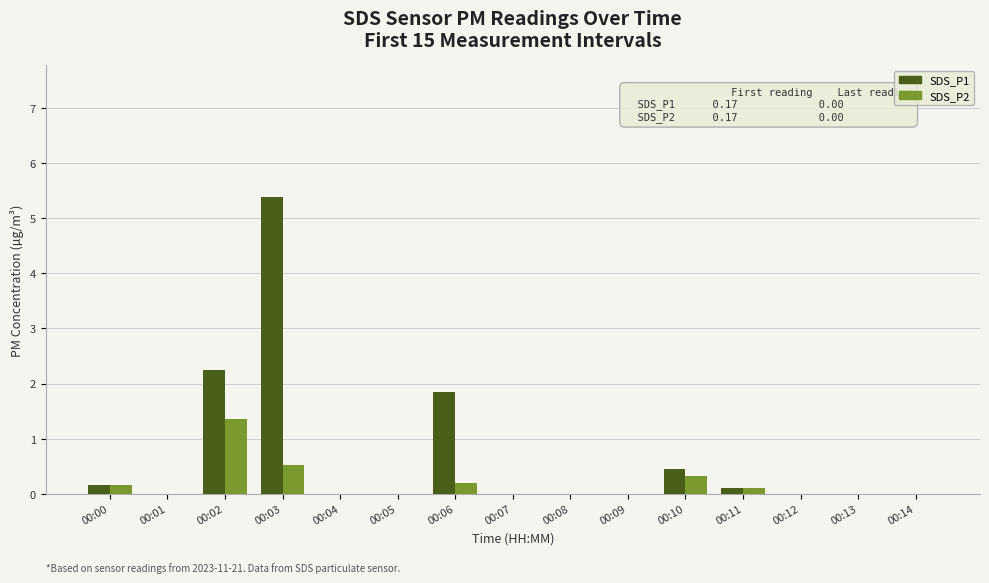

Which series has the largest total across all categories?

SDS_P1